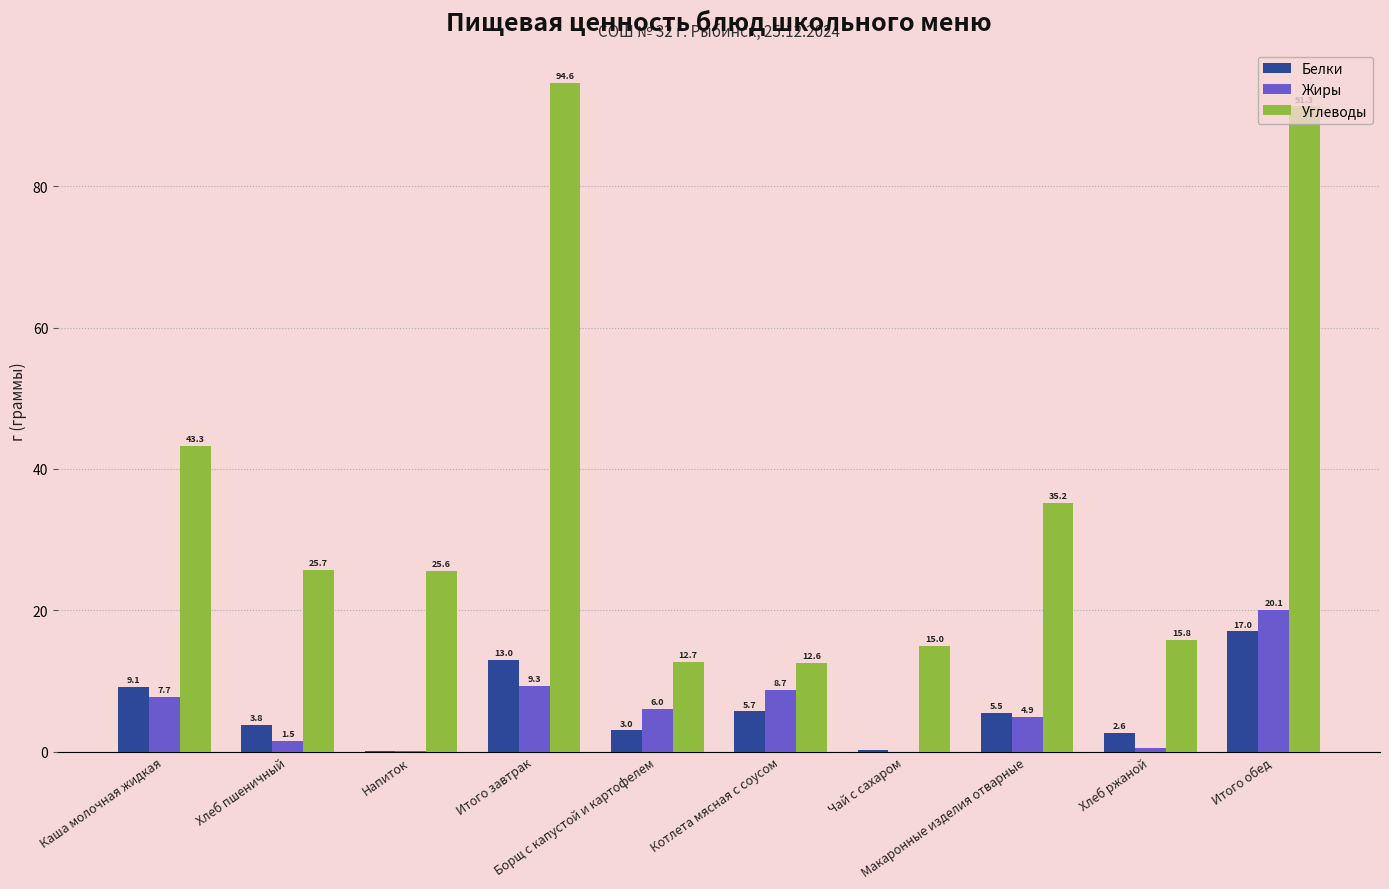

How many data points does each series have?

10